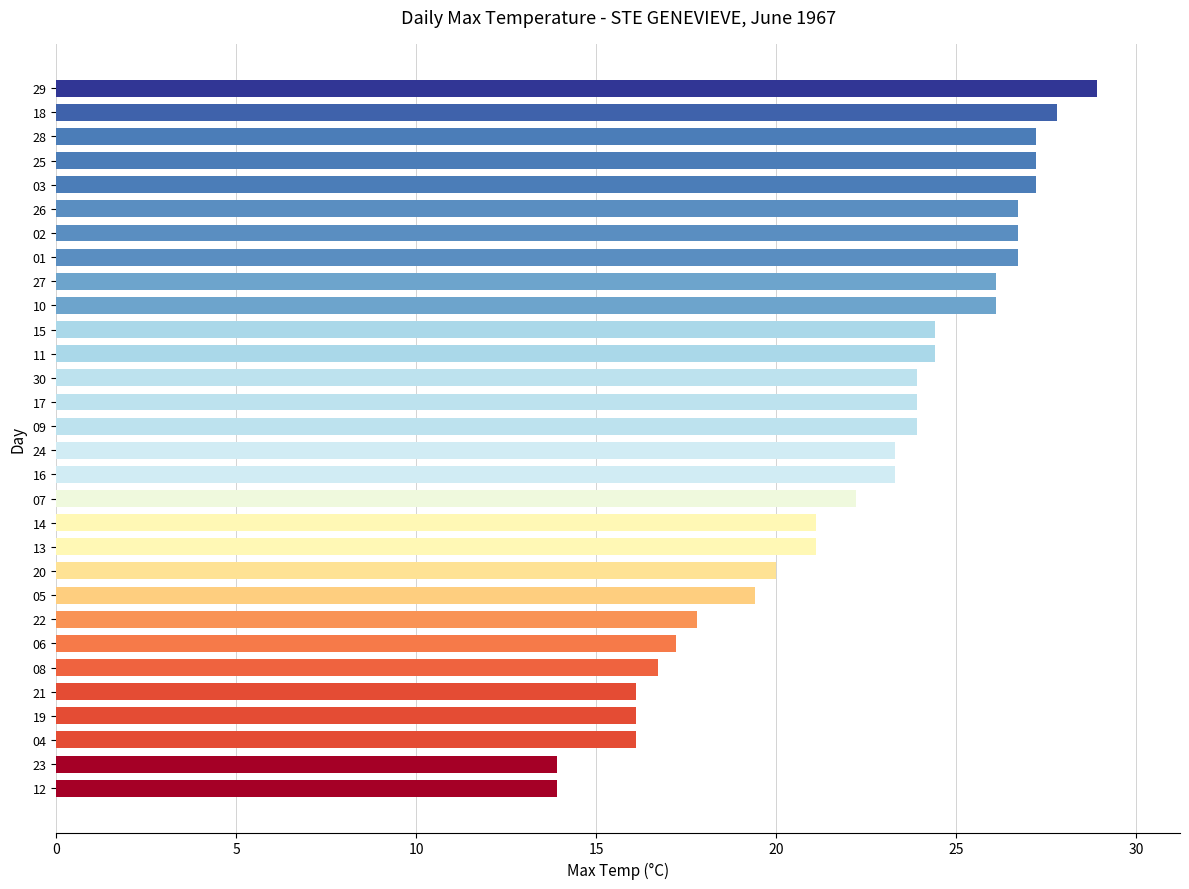

What is the difference between the maximum and minimum values?

15.0